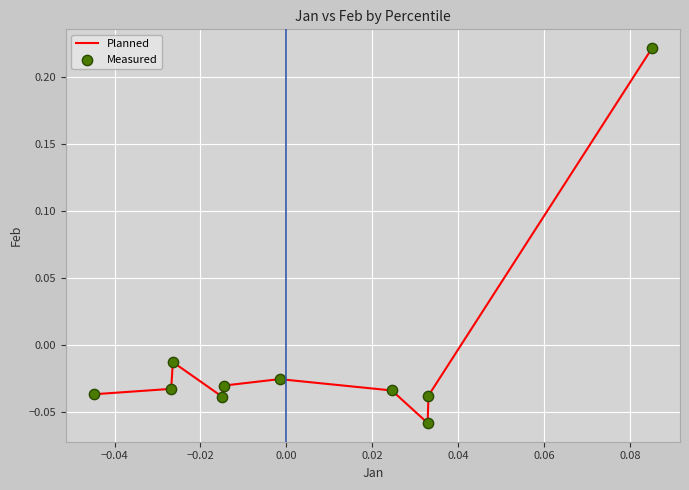

What is the difference between the maximum and minimum values?

0.3